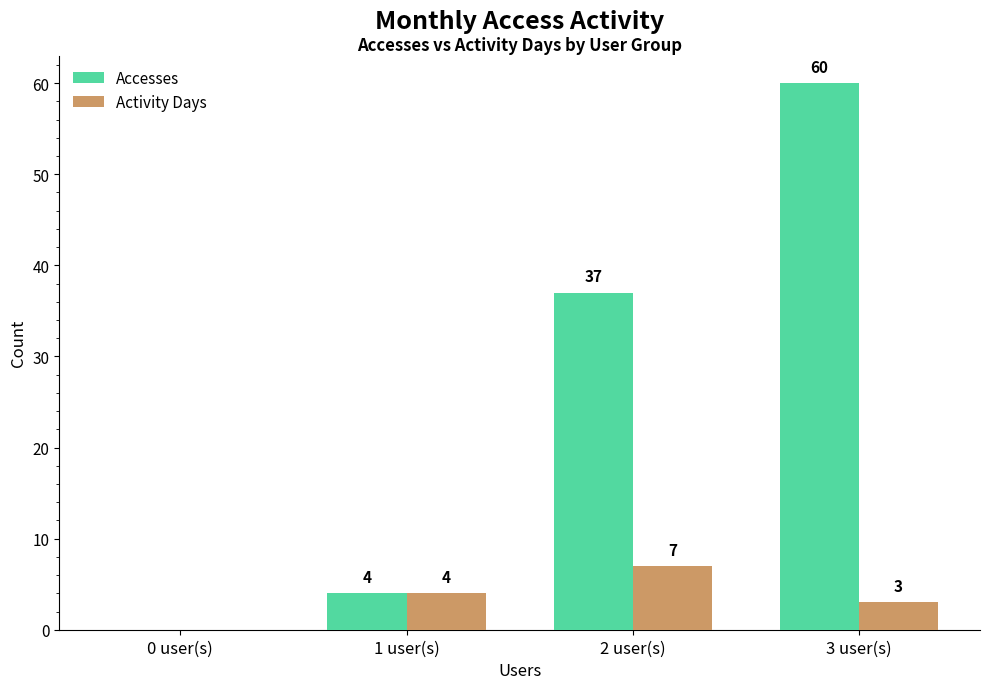

What is the sum of all Activity Days values?

14